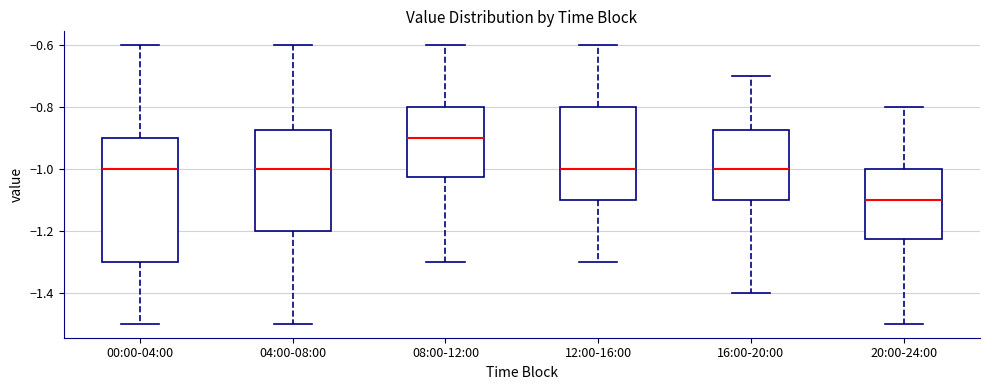

Reading left to right, transcribe this box plot: for each box, give where its median line is, the range the box spans, and where its two whiskers end, as read against the y-axis. The values are not printed on the chart, so give them approximately, as read against the axis.

00:00-04:00: median -1.00, box -1.30 to -0.90, whiskers -1.50 to -0.60
04:00-08:00: median -1.00, box -1.20 to -0.88, whiskers -1.50 to -0.60
08:00-12:00: median -0.90, box -1.02 to -0.80, whiskers -1.30 to -0.60
12:00-16:00: median -1.00, box -1.10 to -0.80, whiskers -1.30 to -0.60
16:00-20:00: median -1.00, box -1.10 to -0.88, whiskers -1.40 to -0.70
20:00-24:00: median -1.10, box -1.22 to -1.00, whiskers -1.50 to -0.80